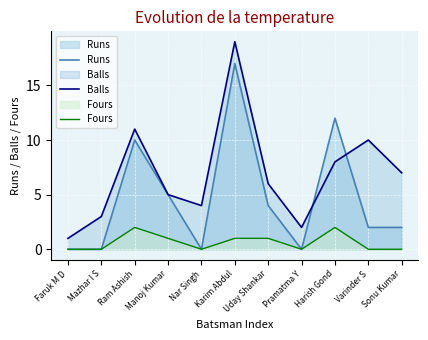

Reading left to right, transcribe all the data shown in this chart.

Runs: Faruk M D=0	Mazhar I S=0	Ram Ashish=10	Manoj Kumar=5	Nar Singh=0	Karim Abdul=17	Uday Shankar=4	Pramatma Y=0	Harish Gond=12	Varinder S=2	Sonu Kumar=2
Balls: Faruk M D=1	Mazhar I S=3	Ram Ashish=11	Manoj Kumar=5	Nar Singh=4	Karim Abdul=19	Uday Shankar=6	Pramatma Y=2	Harish Gond=8	Varinder S=10	Sonu Kumar=7
Fours: Faruk M D=0	Mazhar I S=0	Ram Ashish=2	Manoj Kumar=1	Nar Singh=0	Karim Abdul=1	Uday Shankar=1	Pramatma Y=0	Harish Gond=2	Varinder S=0	Sonu Kumar=0